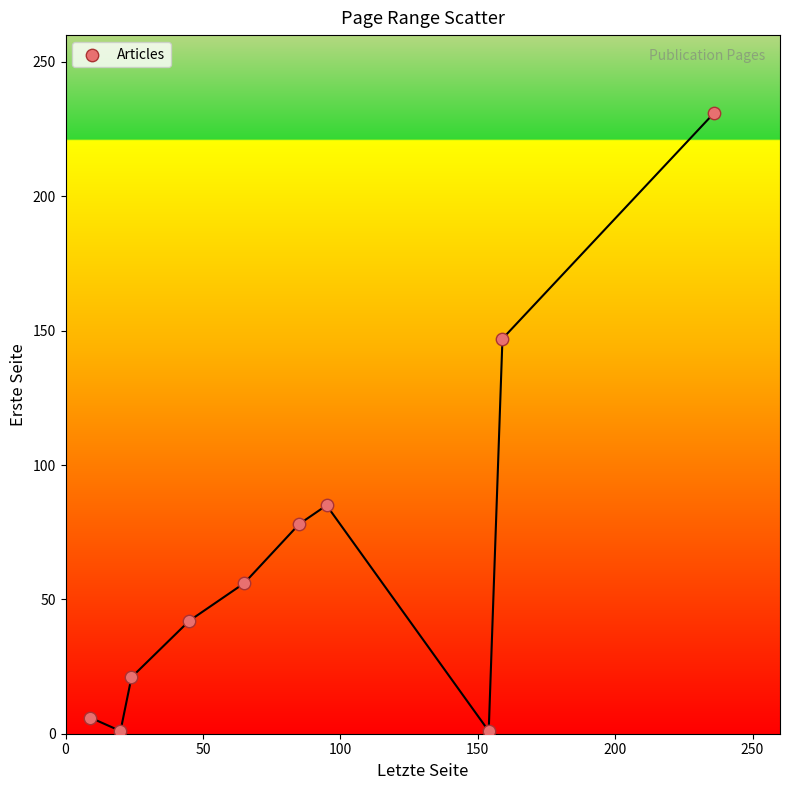

What is the range of X values (max minus min)?

227